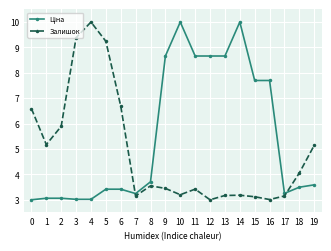

What is the spread (max minus min) of values at 2?

2.8